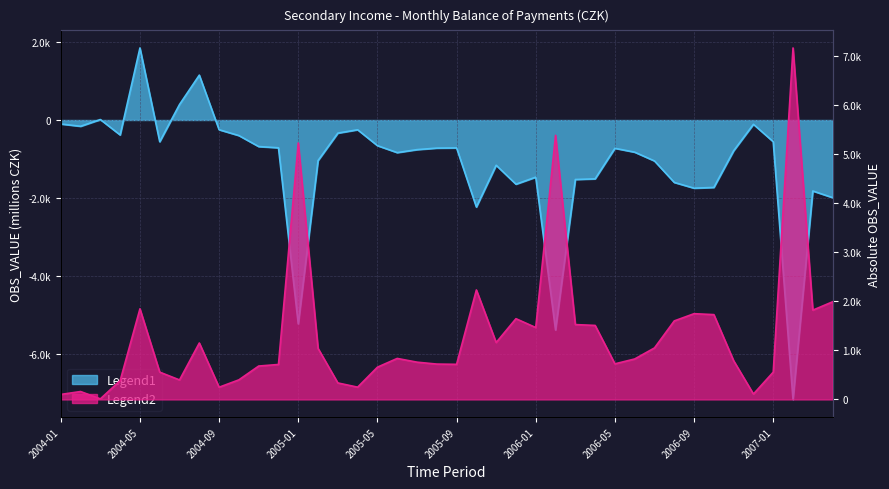

At which category does the chart reach its peak across all series?

2007-02